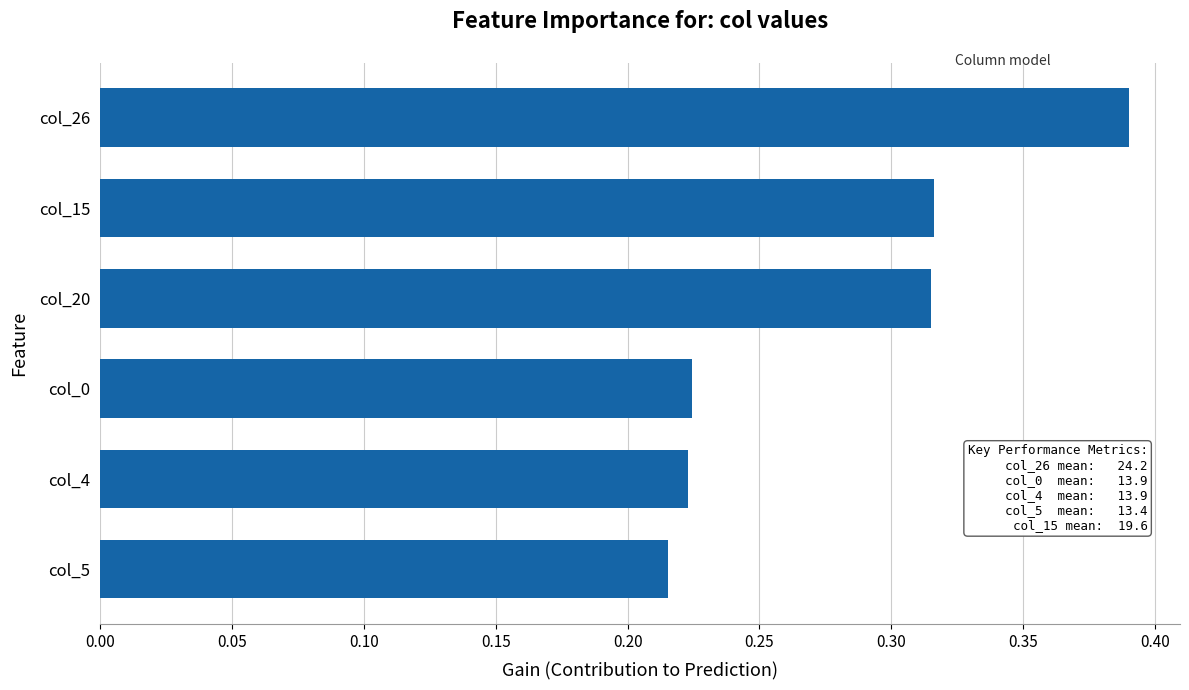

What is the change in value from col_0 to col_20?

+0.1